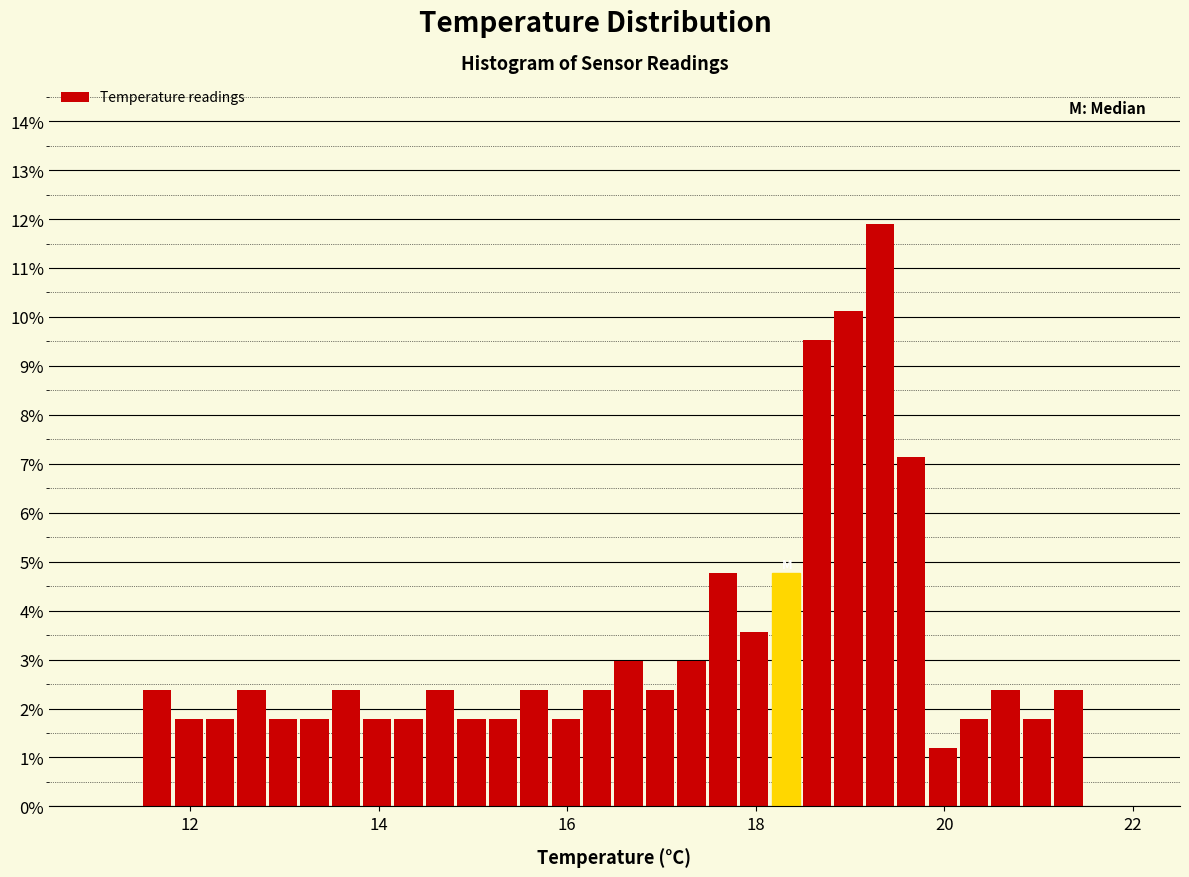

Around what value on the x-axis is the tallest bar? Give the approximate position of its centre, as read against the axis.

19.4